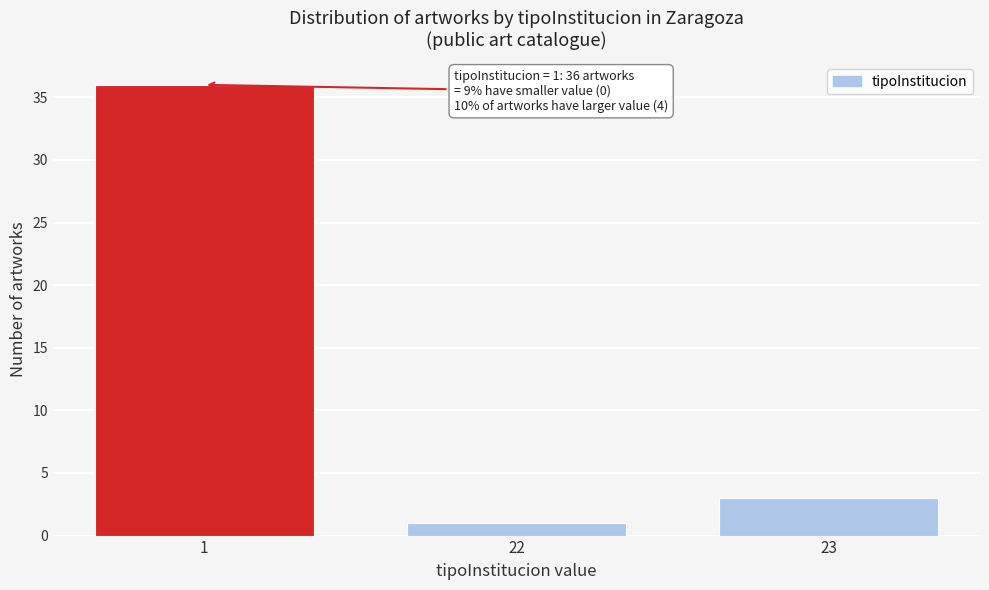

Reading left to right, what are all the values shown in this chart?

36	1	3